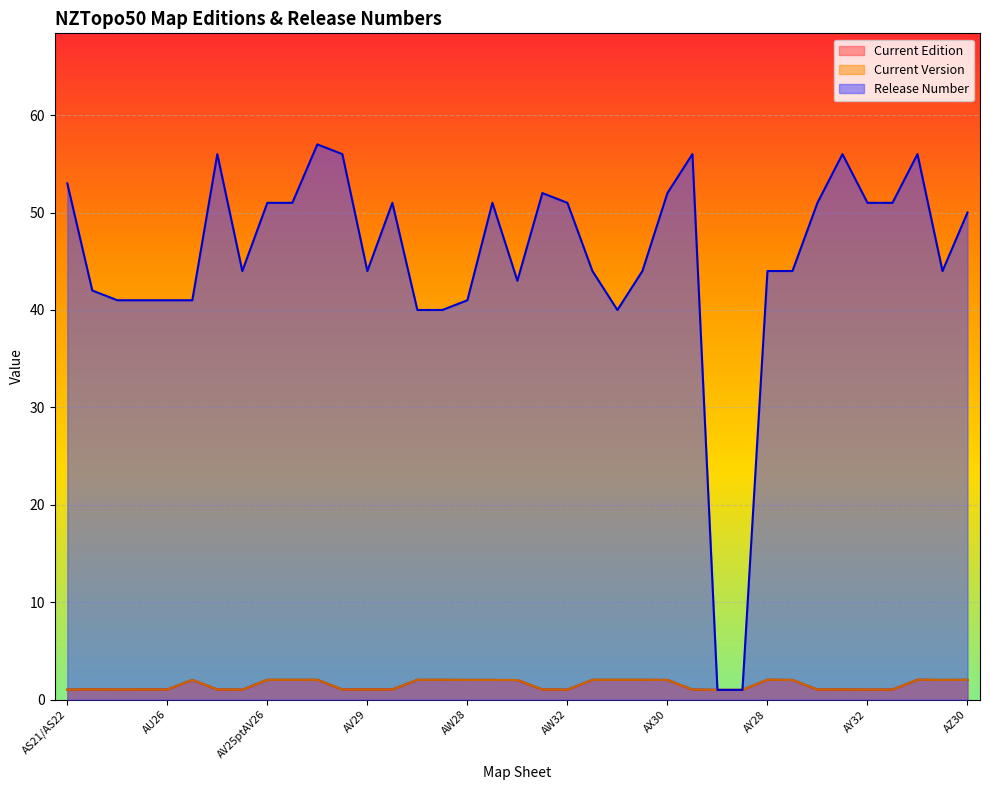

What is the label of the 32nd point from the right?

AU27